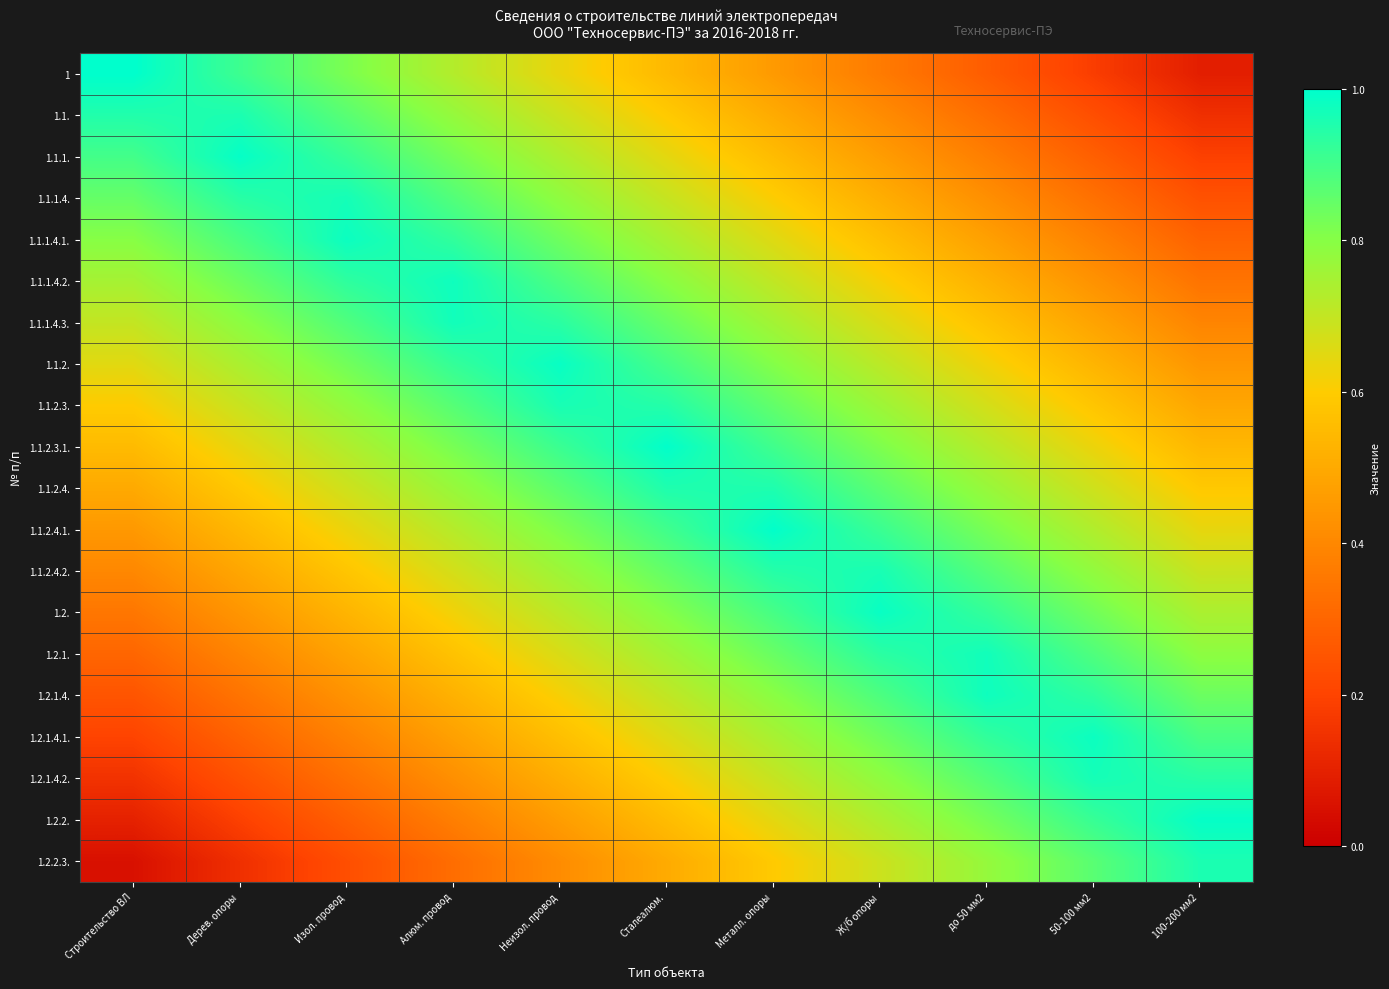

At how many categories does at least one series exceed 0?

11